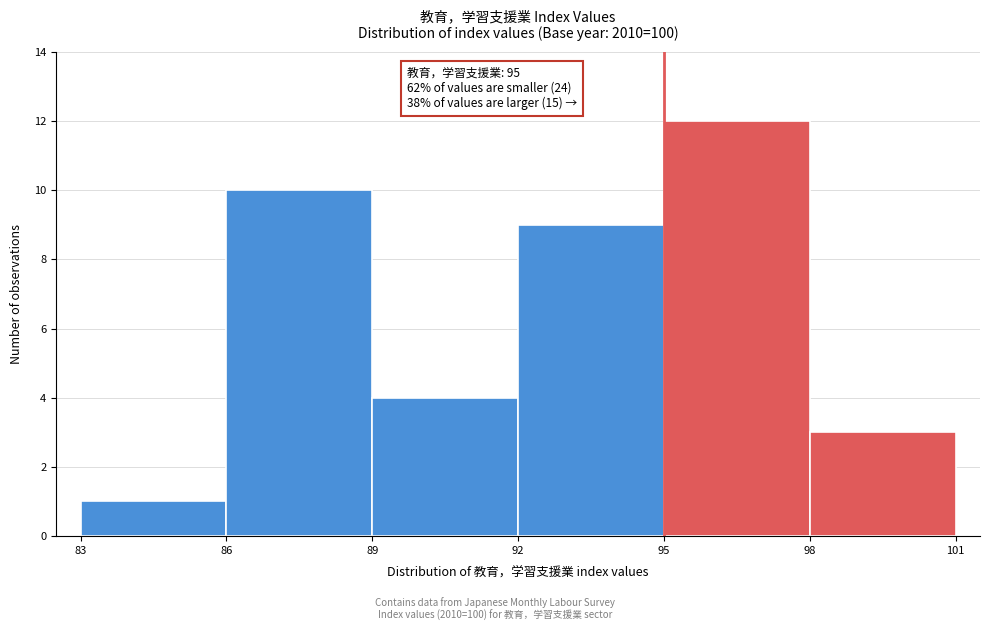

Which range on the x-axis has the tallest bar?

95 to 98